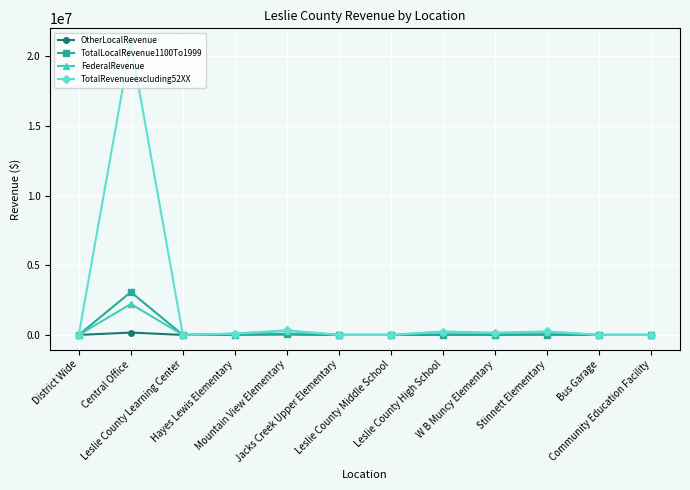

What is the label of the 11th point from the left?

Bus Garage